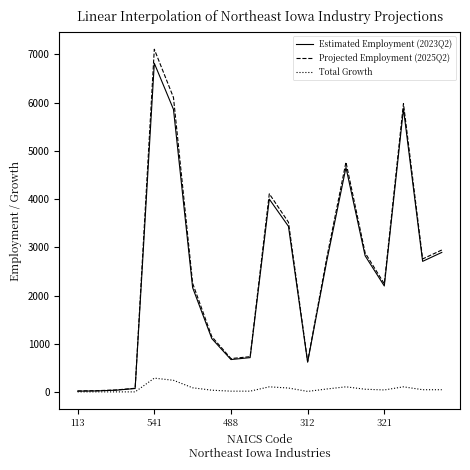

How many values in the Total Growth series are below 50?

9